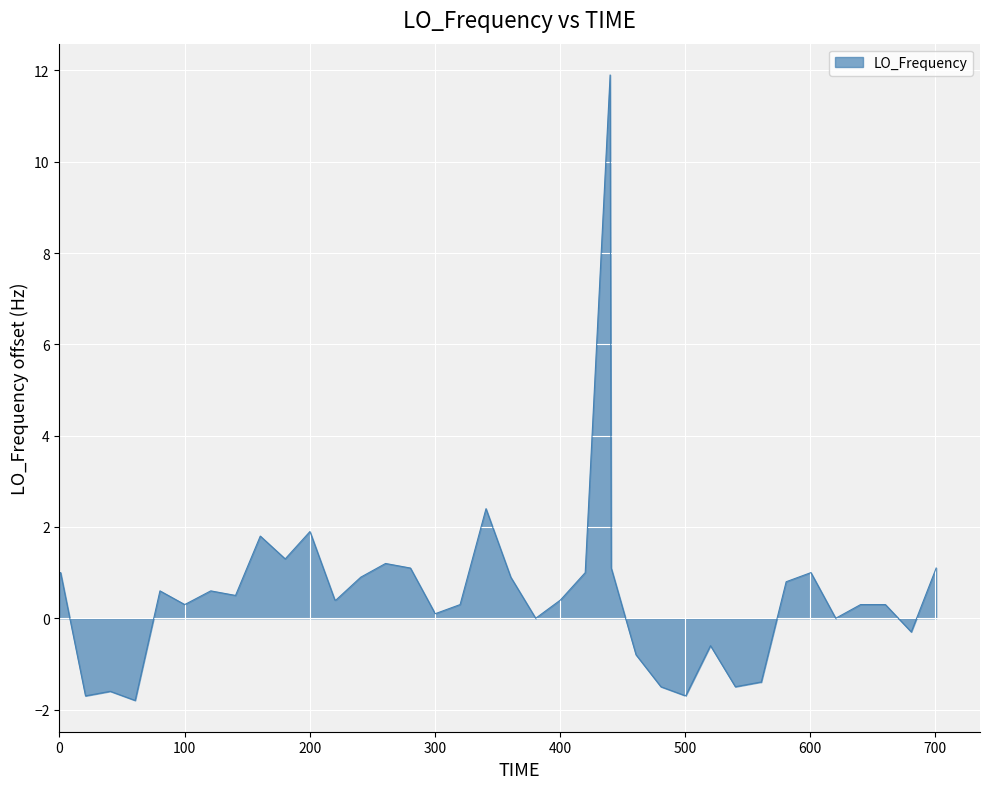

What is the smallest value displayed?

-1.8